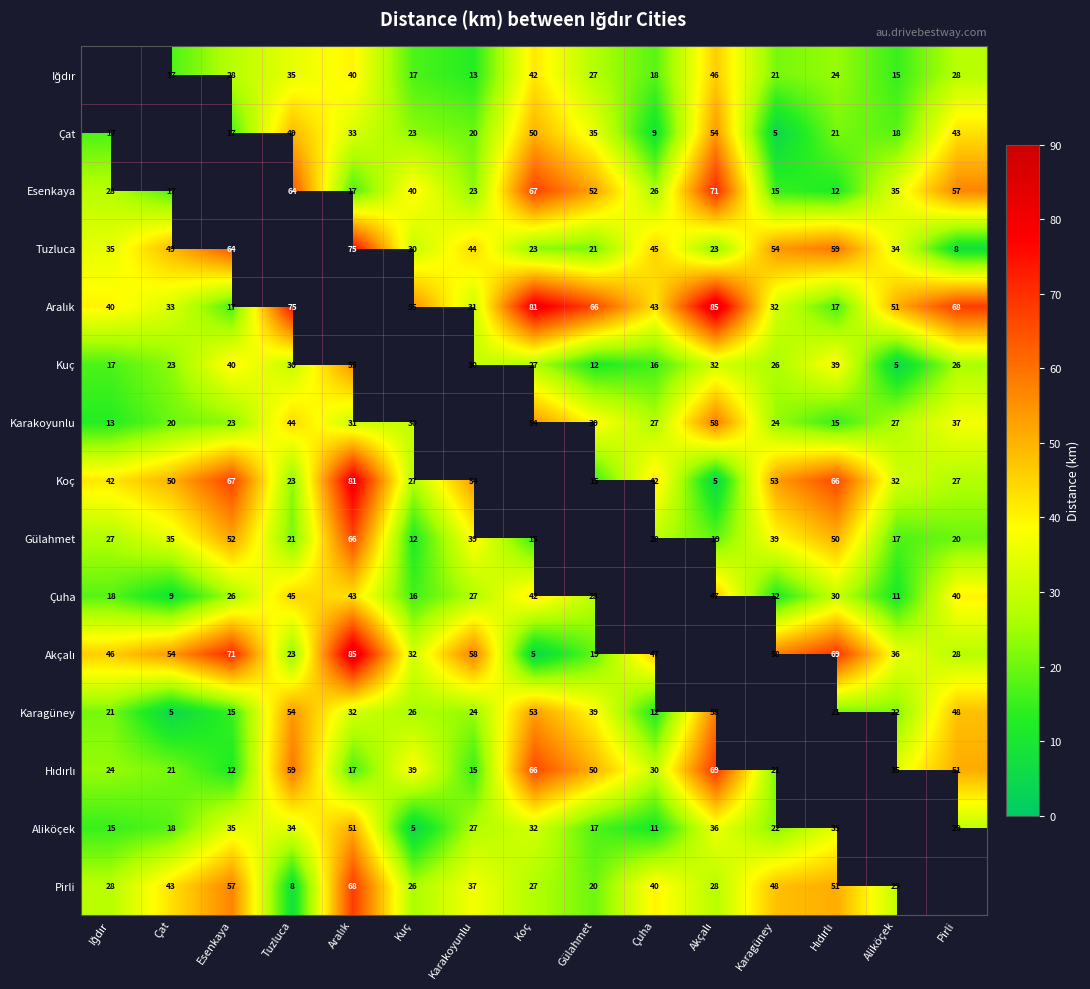

Which has a higher value, Tuzluca or Akçalı?

Akçalı